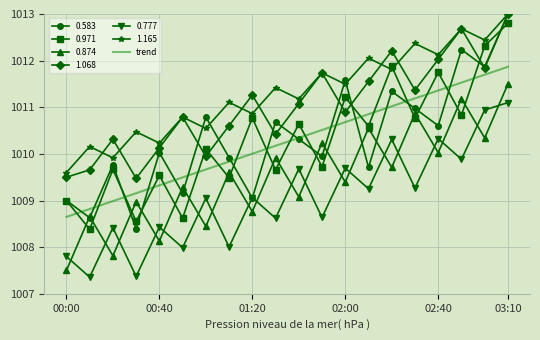

True or false: 0.874 and trend intersect in this chart.

False